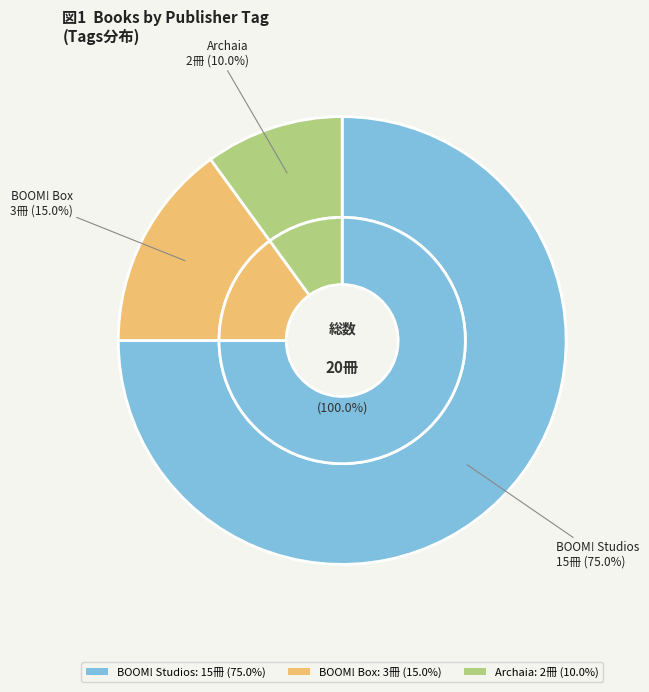

What is the ratio of the value at BOOM! Box to the value at BOOM! Studios?

0.2